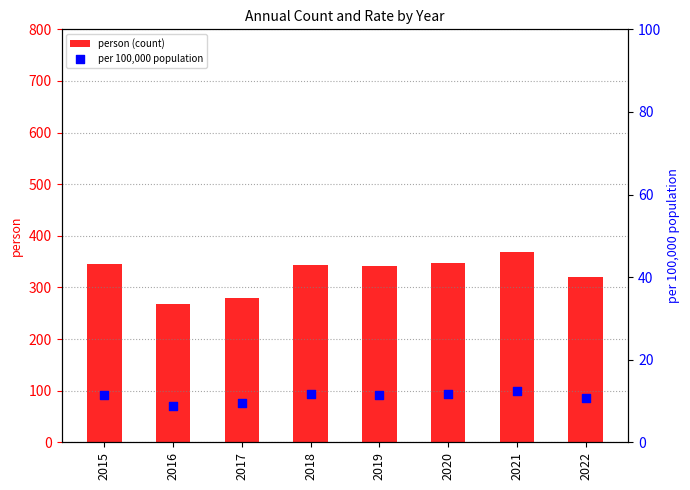

At which category is the sum across all series the highest?

2021